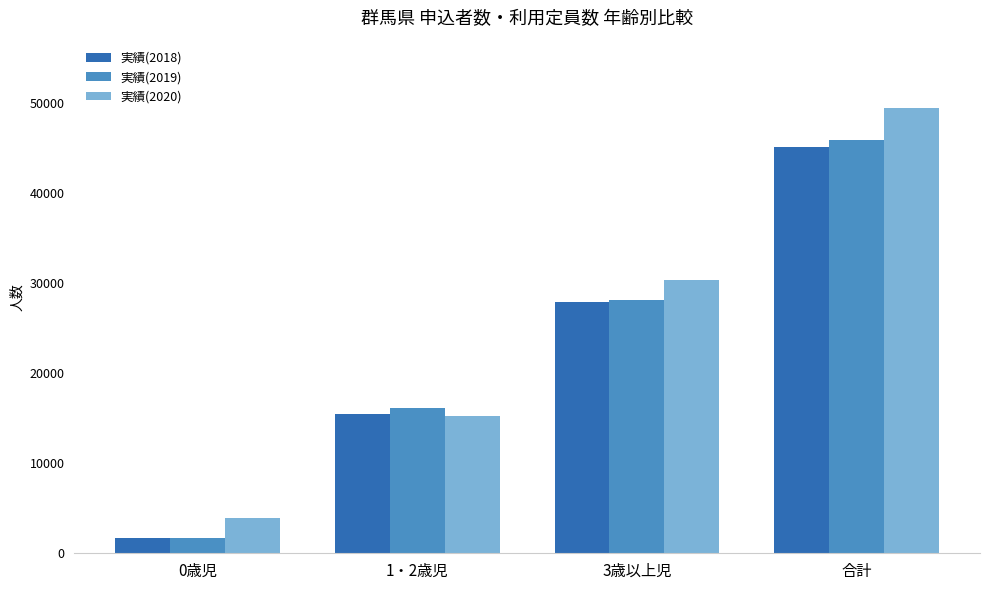

Which series has the largest range (max minus min)?

実績(2020)